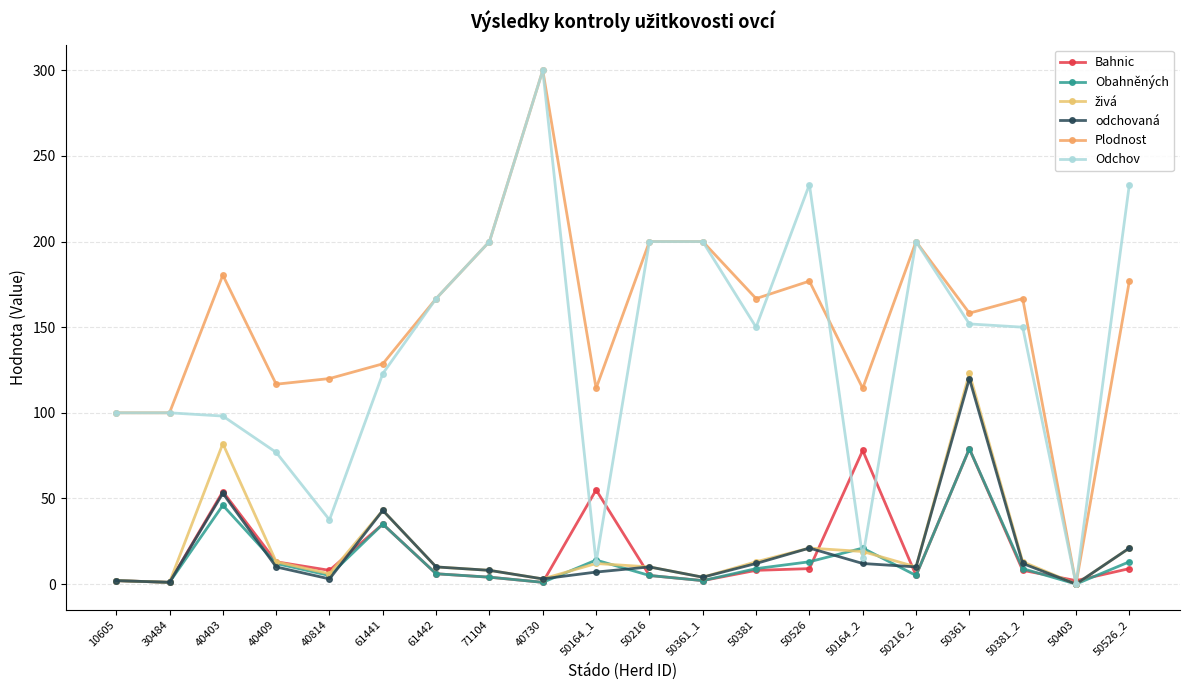

What is the label of the 16th point from the right?

40814